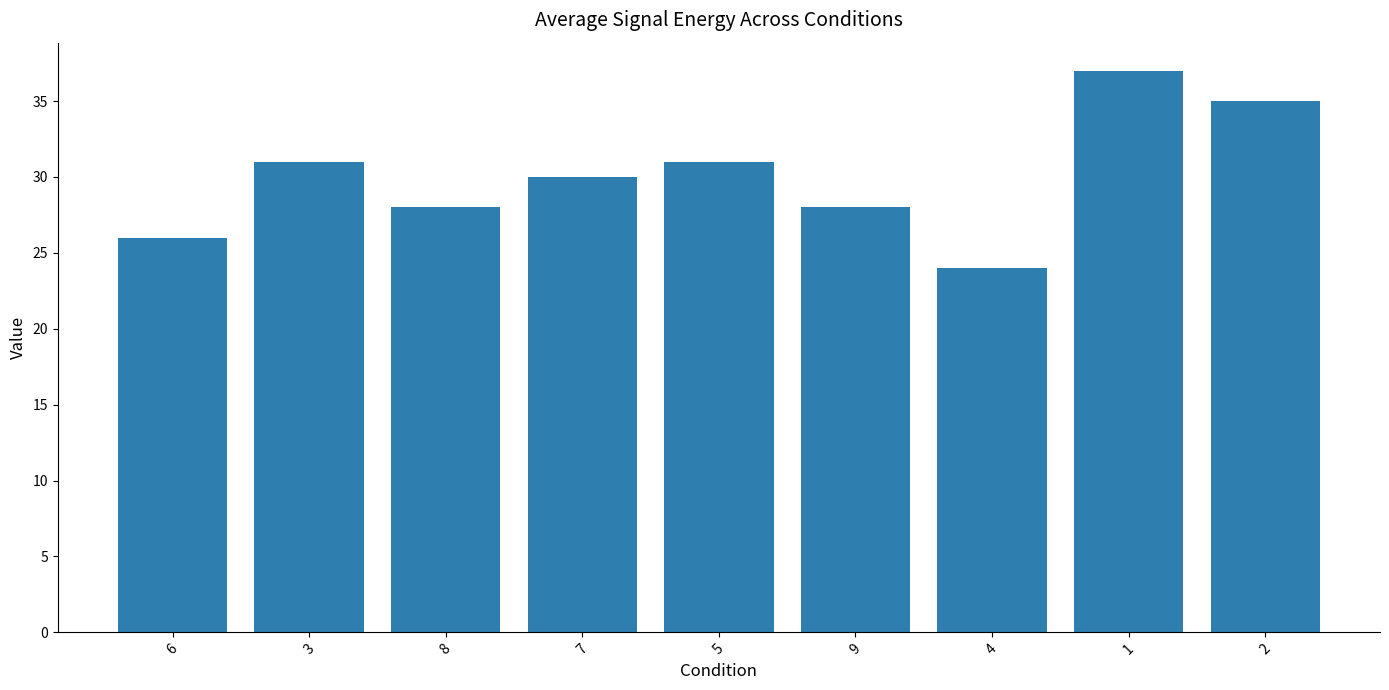

Where does the data first go above 30?

3